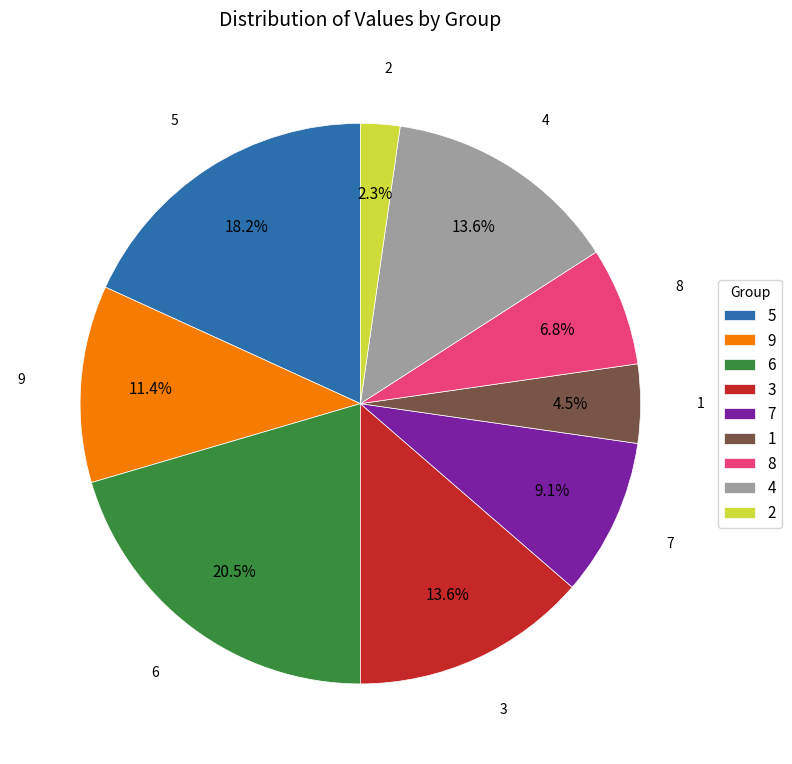

Is it true that 9 is 24% of the pie?

False